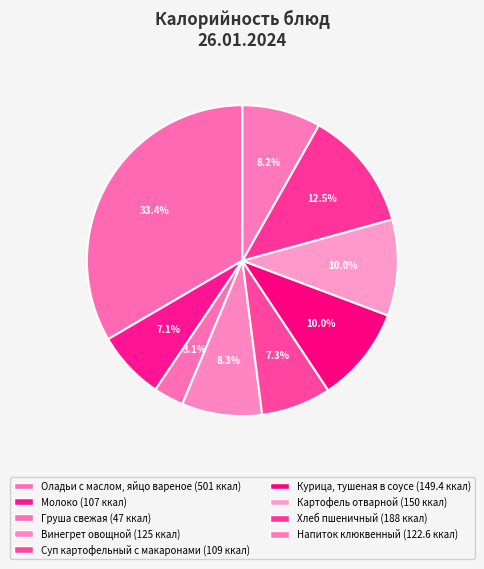

Which category has the smallest portion of the pie?

Груша свежая